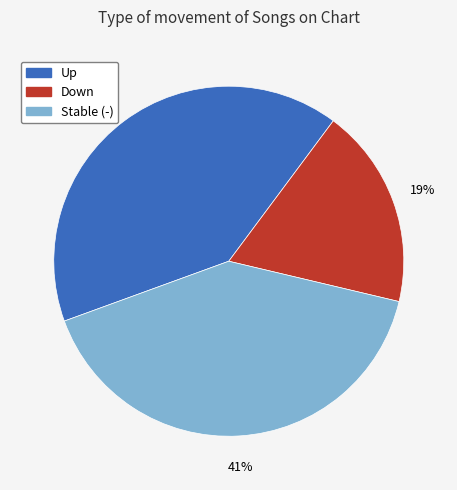

Is there a majority slice in this chart?

No